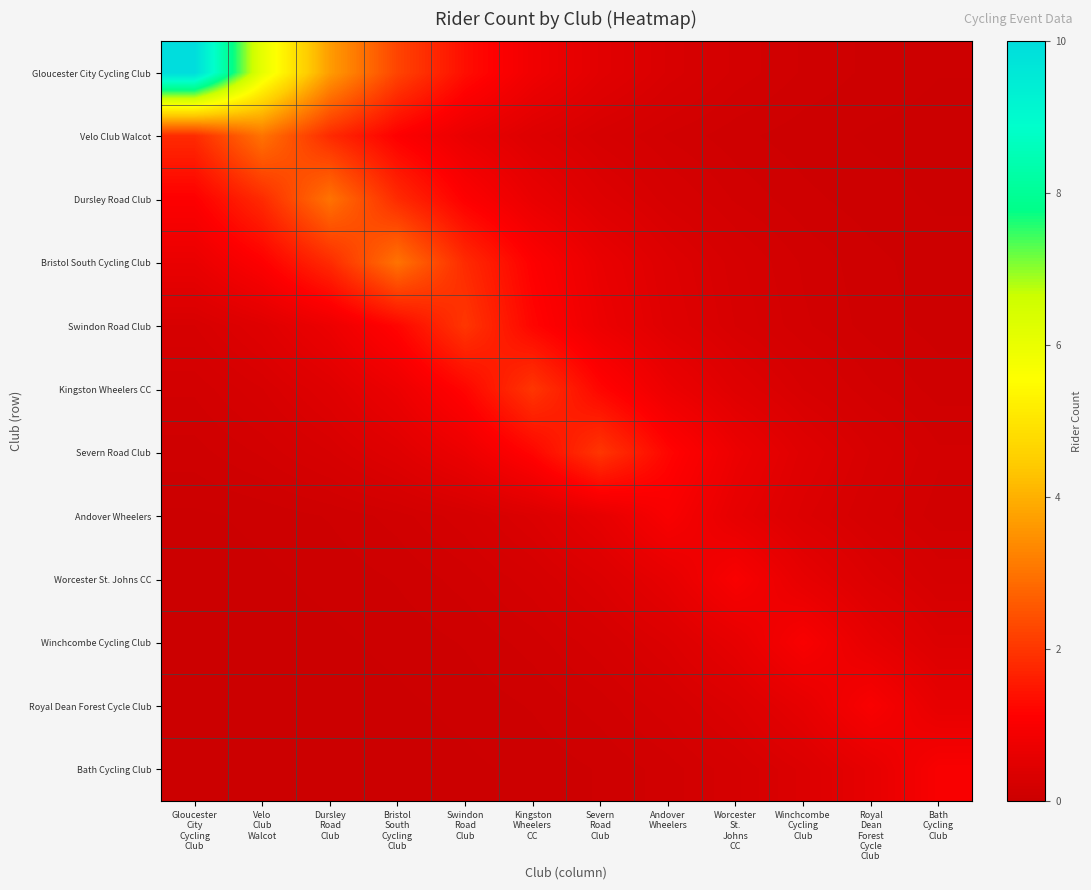

Reading left to right, what are all the values shown in this chart?

Gloucester City Cycling Club: Gloucester
City
Cycling
Club=10.0	Velo
Club
Walcot=6.1	Dursley
Road
Club=3.7	Bristol
South
Cycling
Club=2.2	Swindon
Road
Club=1.4	Kingston
Wheelers
CC=0.8	Severn
Road
Club=0.5	Andover
Wheelers=0.3	Worcester
St.
Johns
CC=0.2	Winchcombe
Cycling
Club=0.1	Royal
Dean
Forest
Cycle
Club=0.1	Bath
Cycling
Club=0.0
Velo Club Walcot: Gloucester
City
Cycling
Club=1.8	Velo
Club
Walcot=3.0	Dursley
Road
Club=1.8	Bristol
South
Cycling
Club=1.1	Swindon
Road
Club=0.7	Kingston
Wheelers
CC=0.4	Severn
Road
Club=0.2	Andover
Wheelers=0.1	Worcester
St.
Johns
CC=0.1	Winchcombe
Cycling
Club=0.1	Royal
Dean
Forest
Cycle
Club=0.0	Bath
Cycling
Club=0.0
Dursley Road Club: Gloucester
City
Cycling
Club=1.1	Velo
Club
Walcot=1.8	Dursley
Road
Club=3.0	Bristol
South
Cycling
Club=1.8	Swindon
Road
Club=1.1	Kingston
Wheelers
CC=0.7	Severn
Road
Club=0.4	Andover
Wheelers=0.2	Worcester
St.
Johns
CC=0.1	Winchcombe
Cycling
Club=0.1	Royal
Dean
Forest
Cycle
Club=0.1	Bath
Cycling
Club=0.0
Bristol South Cycling Club: Gloucester
City
Cycling
Club=0.7	Velo
Club
Walcot=1.1	Dursley
Road
Club=1.8	Bristol
South
Cycling
Club=3.0	Swindon
Road
Club=1.8	Kingston
Wheelers
CC=1.1	Severn
Road
Club=0.7	Andover
Wheelers=0.4	Worcester
St.
Johns
CC=0.2	Winchcombe
Cycling
Club=0.1	Royal
Dean
Forest
Cycle
Club=0.1	Bath
Cycling
Club=0.1
Swindon Road Club: Gloucester
City
Cycling
Club=0.3	Velo
Club
Walcot=0.4	Dursley
Road
Club=0.7	Bristol
South
Cycling
Club=1.2	Swindon
Road
Club=2.0	Kingston
Wheelers
CC=1.2	Severn
Road
Club=0.7	Andover
Wheelers=0.4	Worcester
St.
Johns
CC=0.3	Winchcombe
Cycling
Club=0.2	Royal
Dean
Forest
Cycle
Club=0.1	Bath
Cycling
Club=0.1
Kingston Wheelers CC: Gloucester
City
Cycling
Club=0.2	Velo
Club
Walcot=0.3	Dursley
Road
Club=0.4	Bristol
South
Cycling
Club=0.7	Swindon
Road
Club=1.2	Kingston
Wheelers
CC=2.0	Severn
Road
Club=1.2	Andover
Wheelers=0.7	Worcester
St.
Johns
CC=0.4	Winchcombe
Cycling
Club=0.3	Royal
Dean
Forest
Cycle
Club=0.2	Bath
Cycling
Club=0.1
Severn Road Club: Gloucester
City
Cycling
Club=0.1	Velo
Club
Walcot=0.2	Dursley
Road
Club=0.3	Bristol
South
Cycling
Club=0.4	Swindon
Road
Club=0.7	Kingston
Wheelers
CC=1.2	Severn
Road
Club=2.0	Andover
Wheelers=1.2	Worcester
St.
Johns
CC=0.7	Winchcombe
Cycling
Club=0.4	Royal
Dean
Forest
Cycle
Club=0.3	Bath
Cycling
Club=0.2
Andover Wheelers: Gloucester
City
Cycling
Club=0.0	Velo
Club
Walcot=0.0	Dursley
Road
Club=0.1	Bristol
South
Cycling
Club=0.1	Swindon
Road
Club=0.2	Kingston
Wheelers
CC=0.4	Severn
Road
Club=0.6	Andover
Wheelers=1.0	Worcester
St.
Johns
CC=0.6	Winchcombe
Cycling
Club=0.4	Royal
Dean
Forest
Cycle
Club=0.2	Bath
Cycling
Club=0.1
Worcester St. Johns CC: Gloucester
City
Cycling
Club=0.0	Velo
Club
Walcot=0.0	Dursley
Road
Club=0.0	Bristol
South
Cycling
Club=0.1	Swindon
Road
Club=0.1	Kingston
Wheelers
CC=0.2	Severn
Road
Club=0.4	Andover
Wheelers=0.6	Worcester
St.
Johns
CC=1.0	Winchcombe
Cycling
Club=0.6	Royal
Dean
Forest
Cycle
Club=0.4	Bath
Cycling
Club=0.2
Winchcombe Cycling Club: Gloucester
City
Cycling
Club=0.0	Velo
Club
Walcot=0.0	Dursley
Road
Club=0.0	Bristol
South
Cycling
Club=0.0	Swindon
Road
Club=0.1	Kingston
Wheelers
CC=0.1	Severn
Road
Club=0.2	Andover
Wheelers=0.4	Worcester
St.
Johns
CC=0.6	Winchcombe
Cycling
Club=1.0	Royal
Dean
Forest
Cycle
Club=0.6	Bath
Cycling
Club=0.4
Royal Dean Forest Cycle Club: Gloucester
City
Cycling
Club=0.0	Velo
Club
Walcot=0.0	Dursley
Road
Club=0.0	Bristol
South
Cycling
Club=0.0	Swindon
Road
Club=0.0	Kingston
Wheelers
CC=0.1	Severn
Road
Club=0.1	Andover
Wheelers=0.2	Worcester
St.
Johns
CC=0.4	Winchcombe
Cycling
Club=0.6	Royal
Dean
Forest
Cycle
Club=1.0	Bath
Cycling
Club=0.6
Bath Cycling Club: Gloucester
City
Cycling
Club=0.0	Velo
Club
Walcot=0.0	Dursley
Road
Club=0.0	Bristol
South
Cycling
Club=0.0	Swindon
Road
Club=0.0	Kingston
Wheelers
CC=0.0	Severn
Road
Club=0.1	Andover
Wheelers=0.1	Worcester
St.
Johns
CC=0.2	Winchcombe
Cycling
Club=0.4	Royal
Dean
Forest
Cycle
Club=0.6	Bath
Cycling
Club=1.0